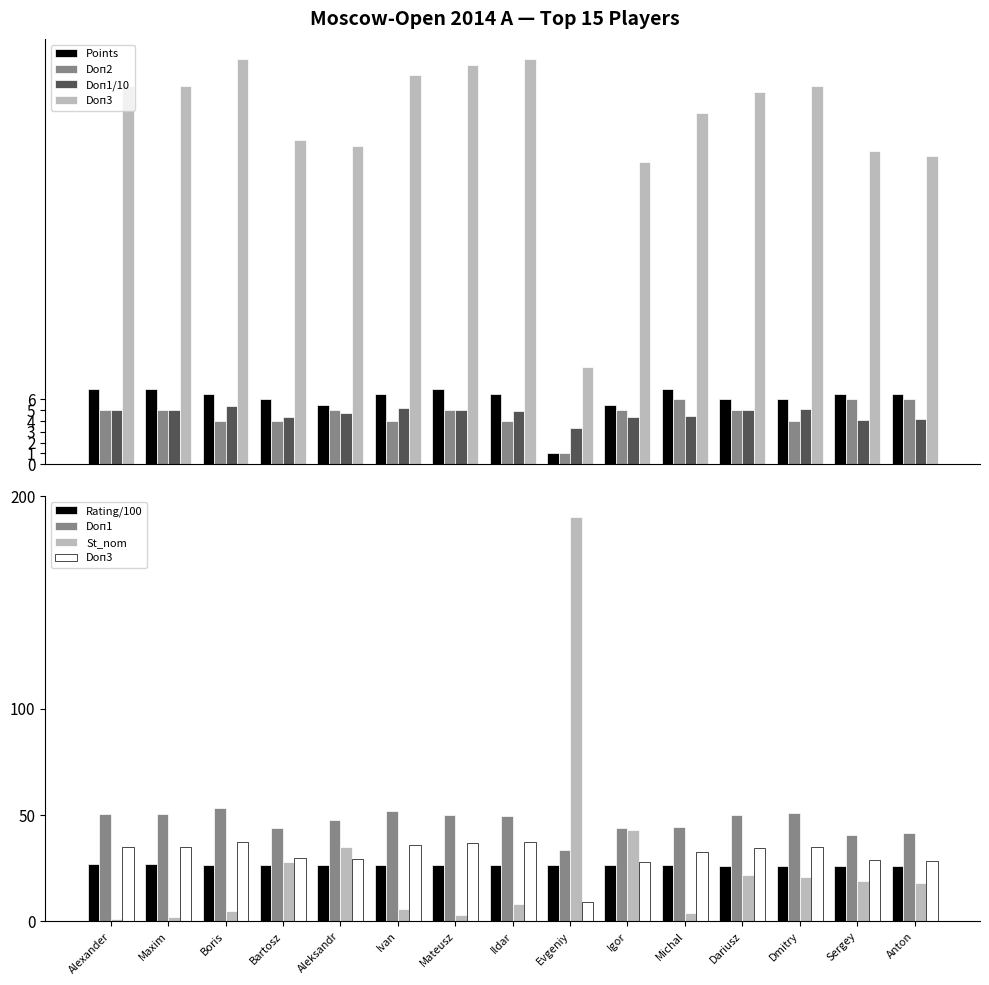

Between Mateusz and Michal, which is larger?

Mateusz